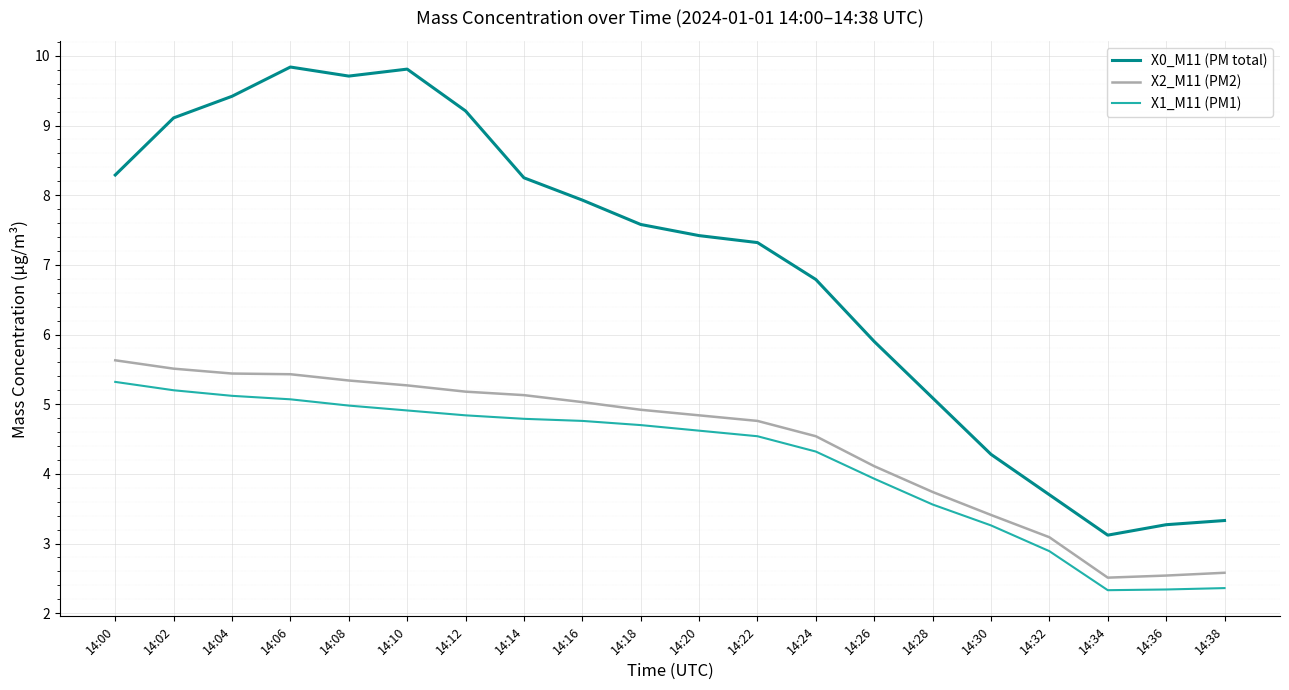

The value of X1_M11 (PM1) at 14:22 is 6.2. True or false?

False